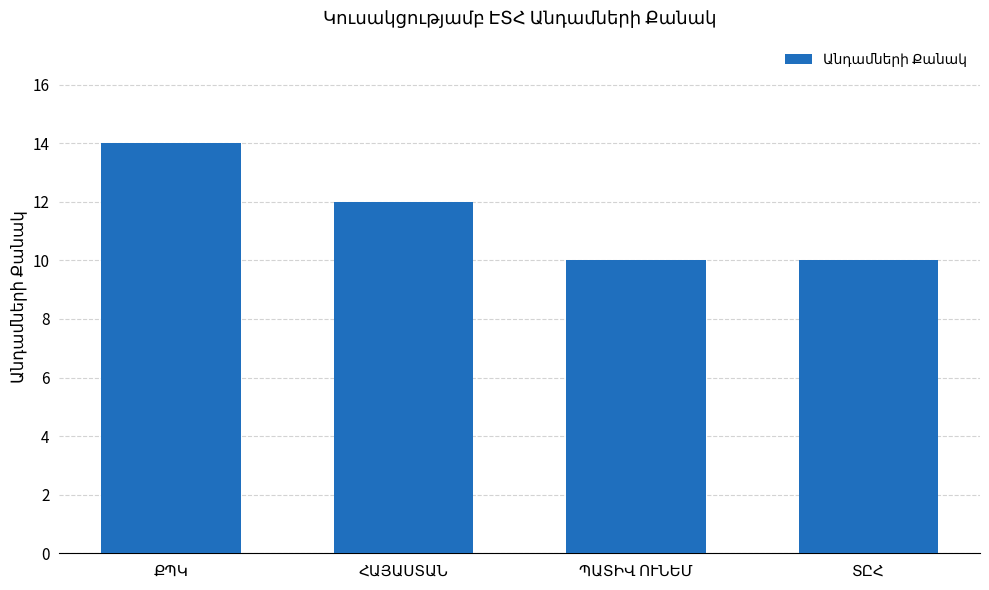

What is the value of the 2nd bar from the left?

12